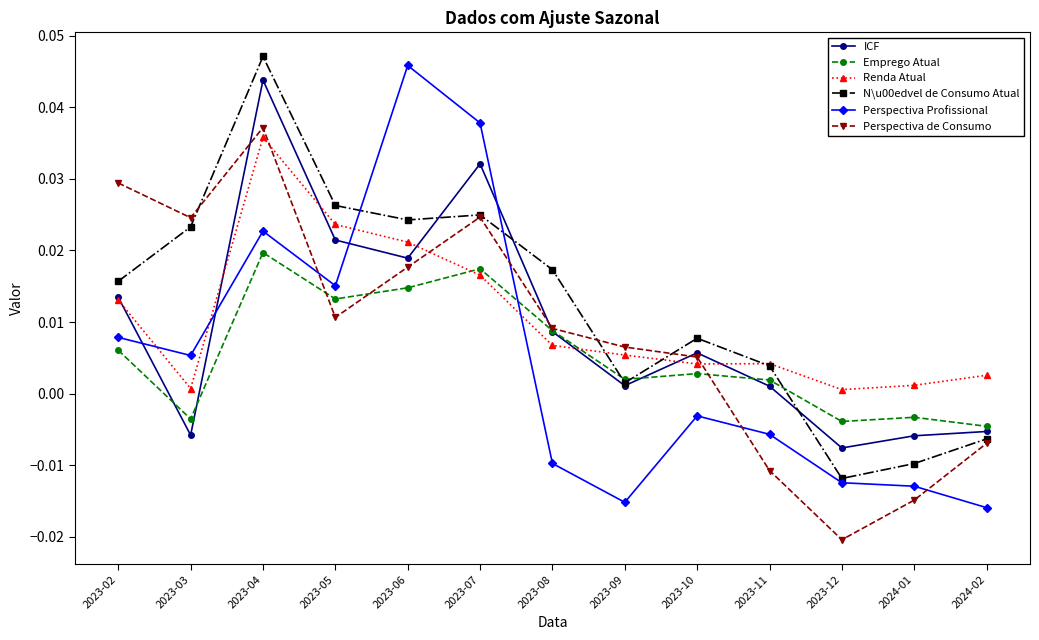

After their last crossing, which series has the higher values: Emprego Atual or Renda Atual?

Renda Atual